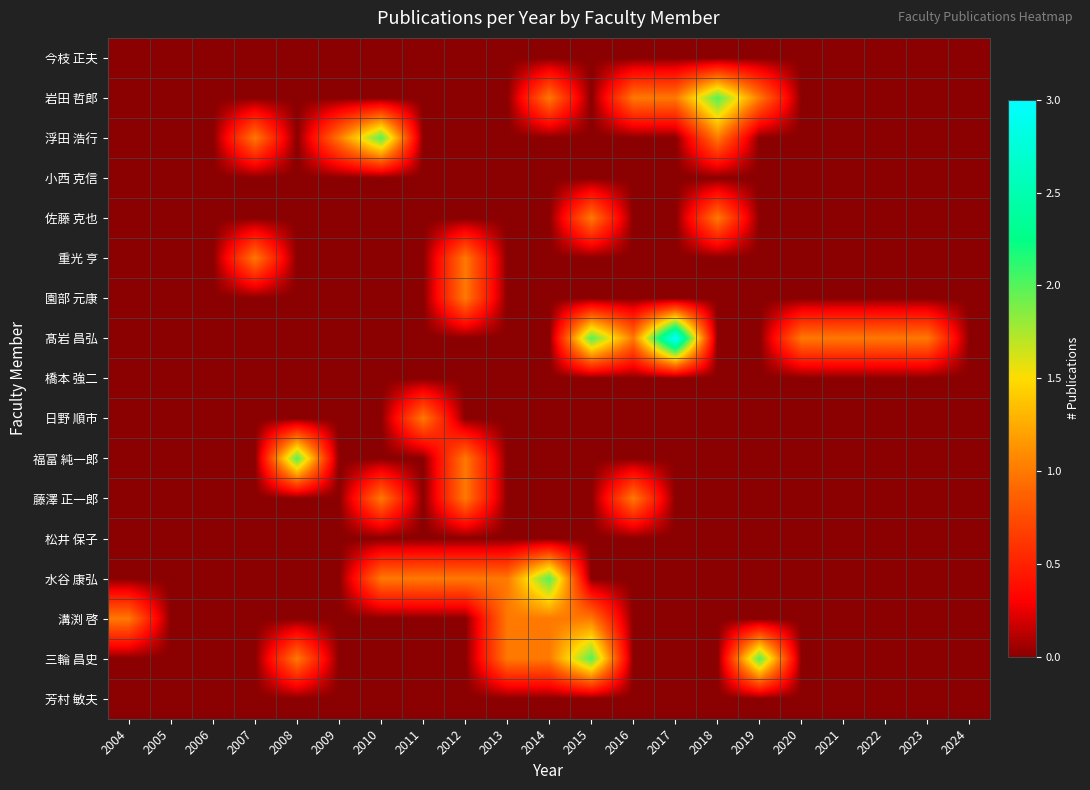

Which series changed the most between 2006 and 2008?

福富 純一郎